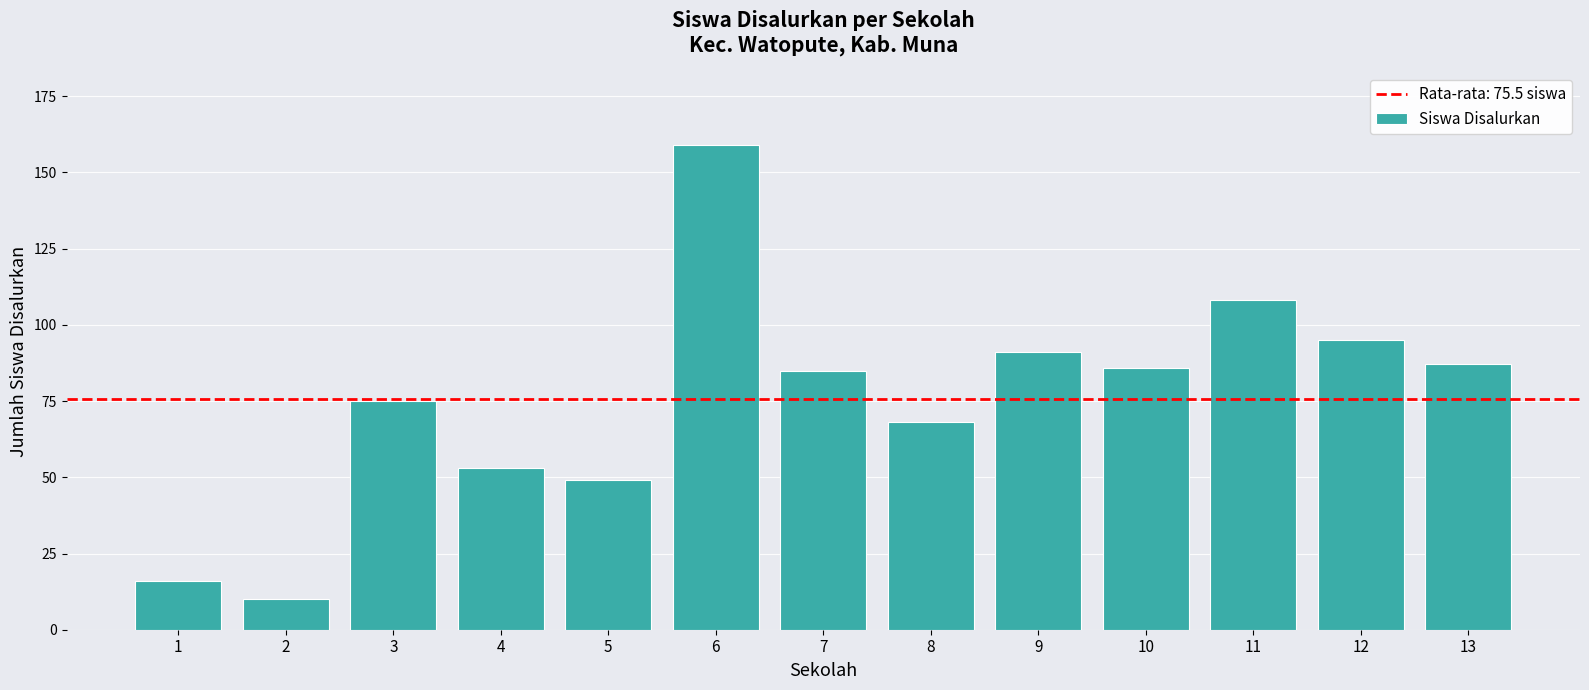

What is the ratio of the value at 2 to the value at 3?

0.1